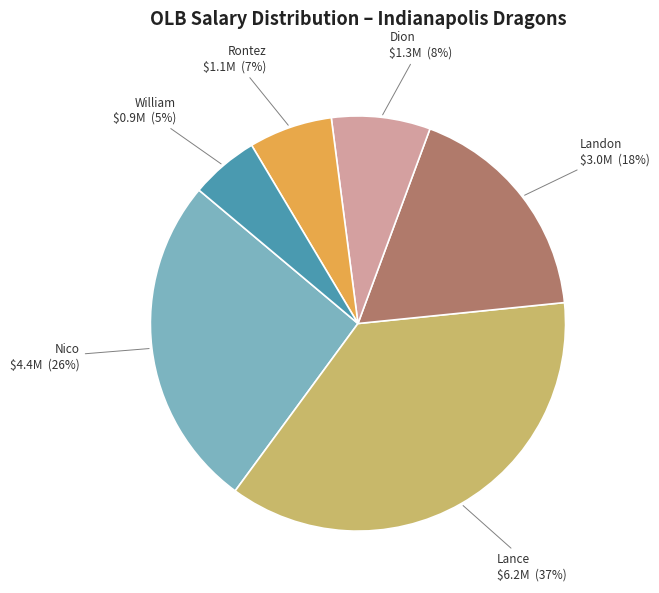

The Landon slice represents 18% of the pie. True or false?

True